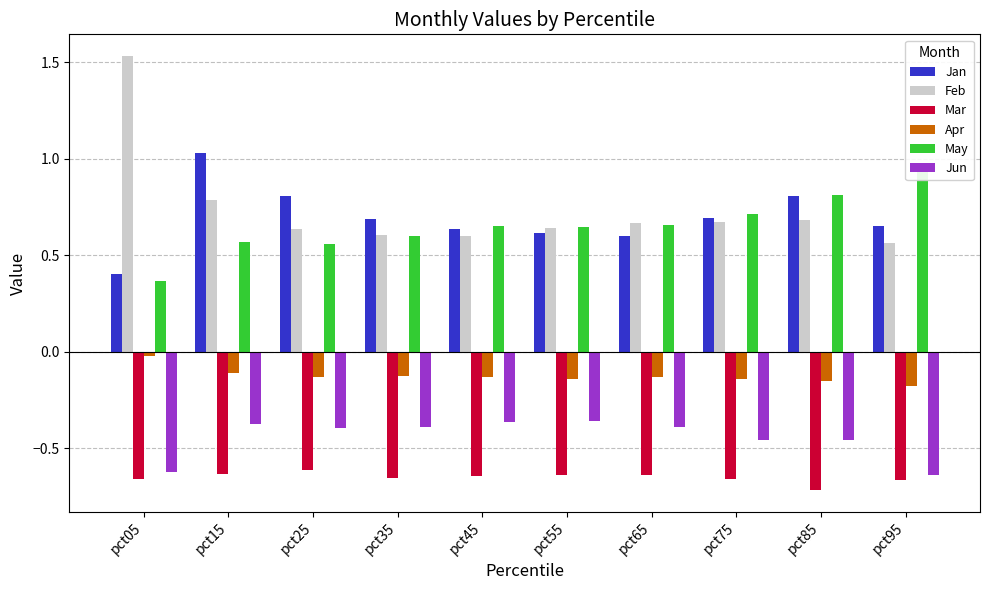

What is the smallest value displayed?

-0.7